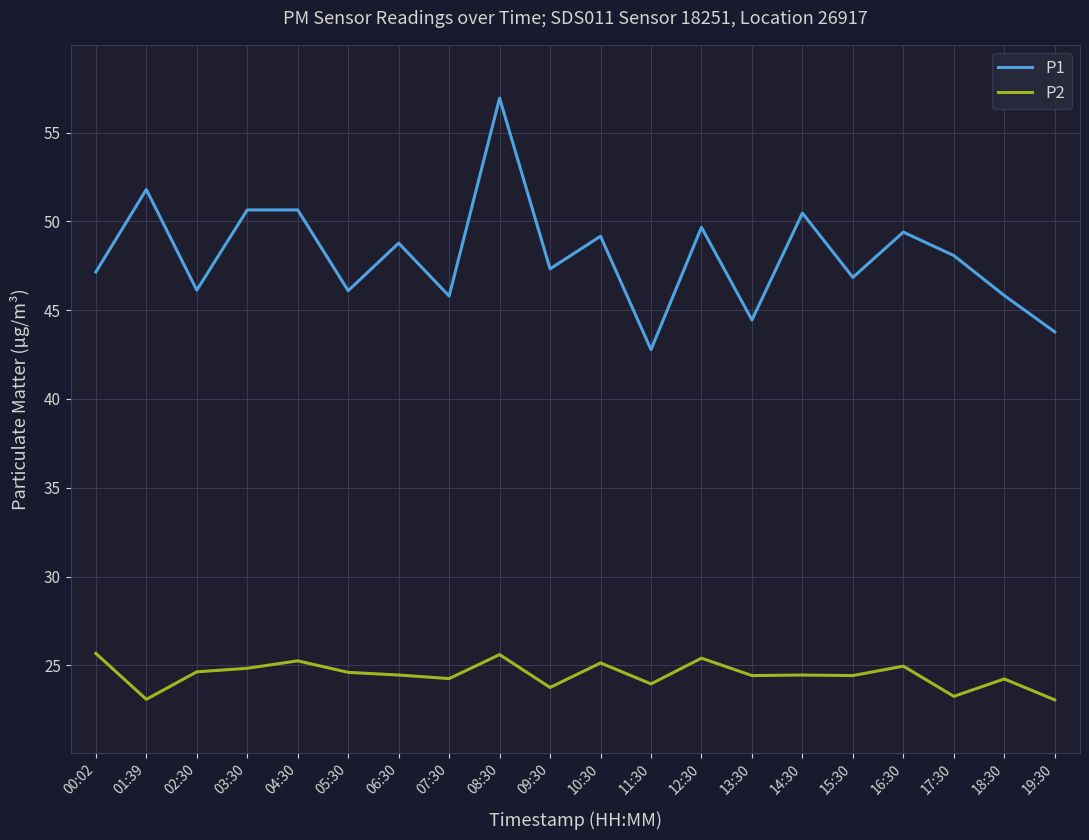

True or false: P2 and P1 cross at least once.

False